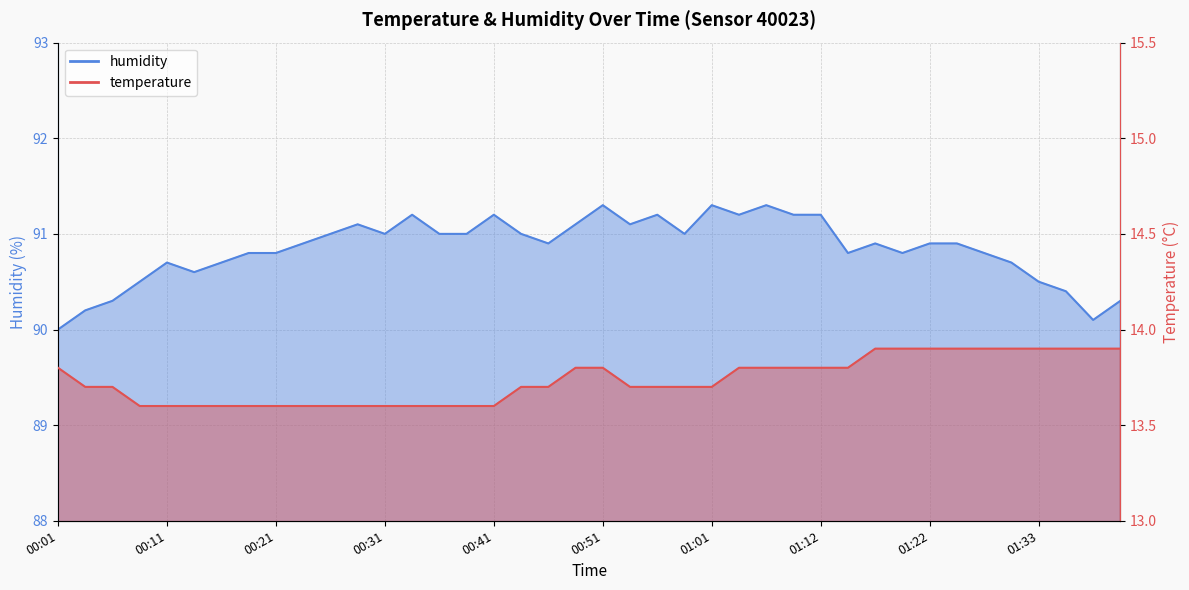

At which label is humidity closest to 90?

00:01